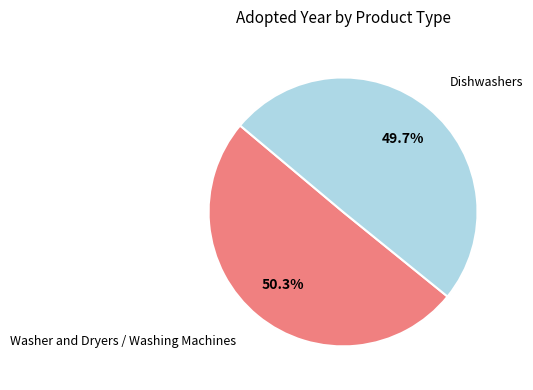

Is there any slice that represents more than half of the pie?

Yes